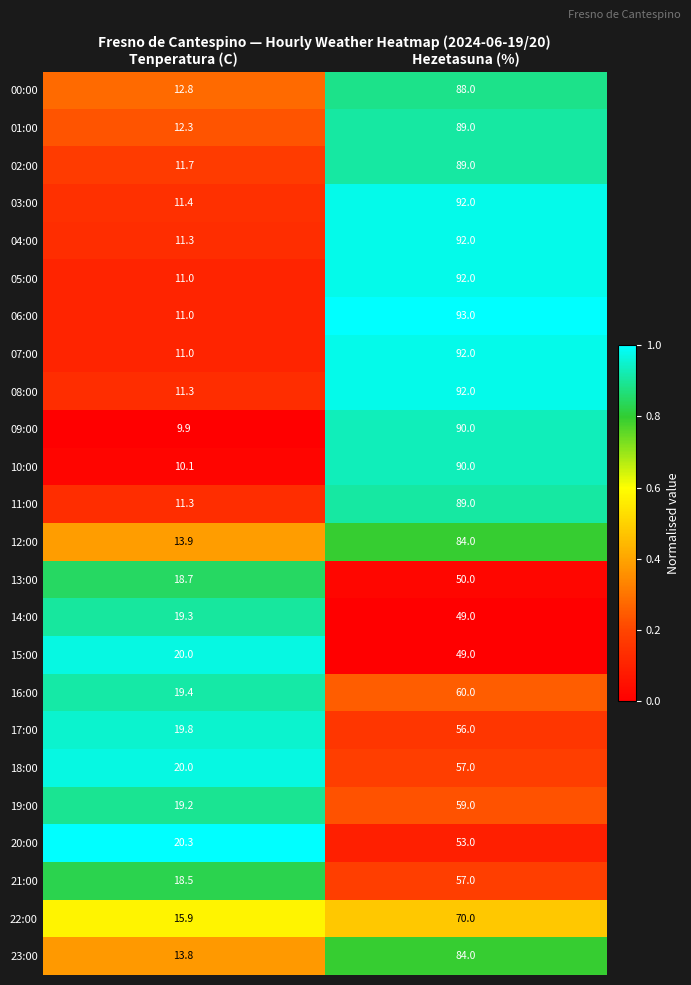

What is the maximum value for 19:00?

59.0